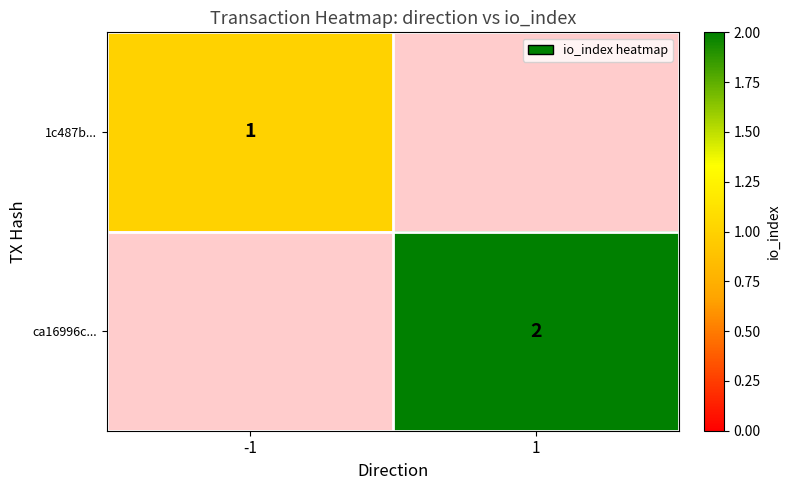

The value of 1c487b... at -1 is 0. True or false?

False